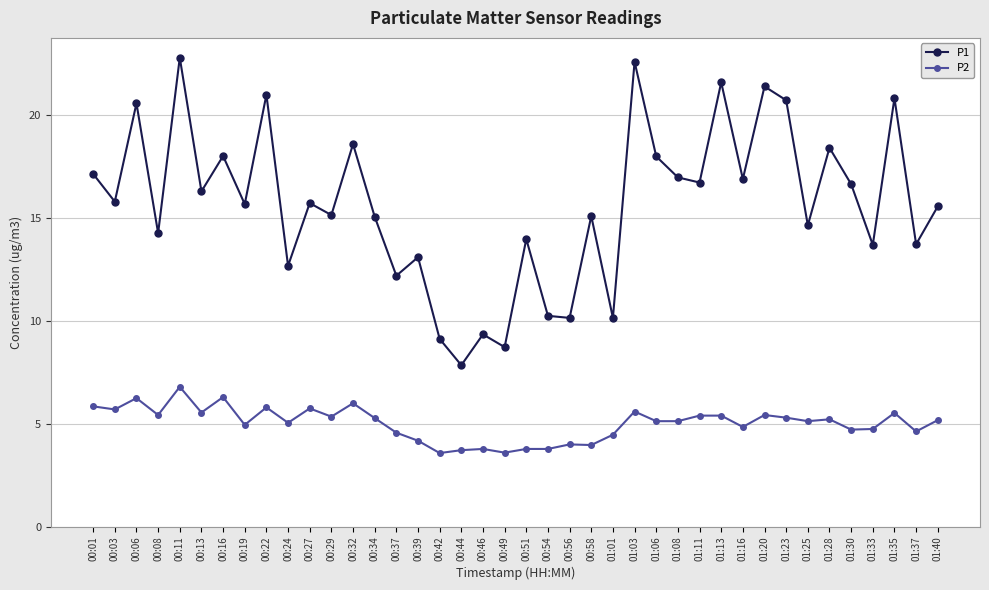

At 00:42, list the series in order from largest to smallest.

P1, P2